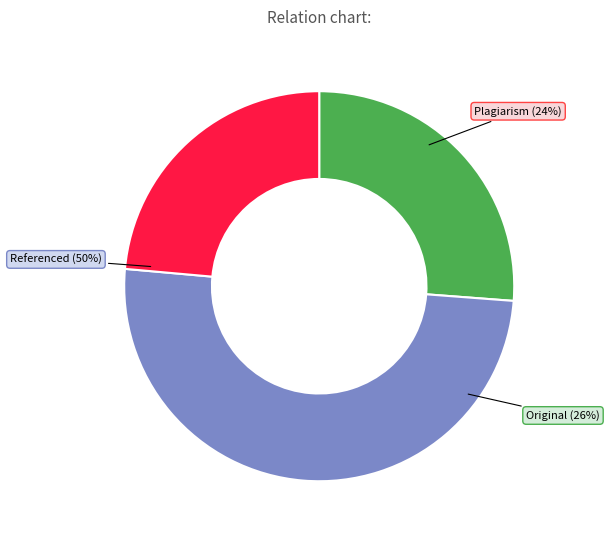

The UNIVERSITA DEGLI STUDI DI BERGAMO slice represents 19% of the pie. True or false?

False